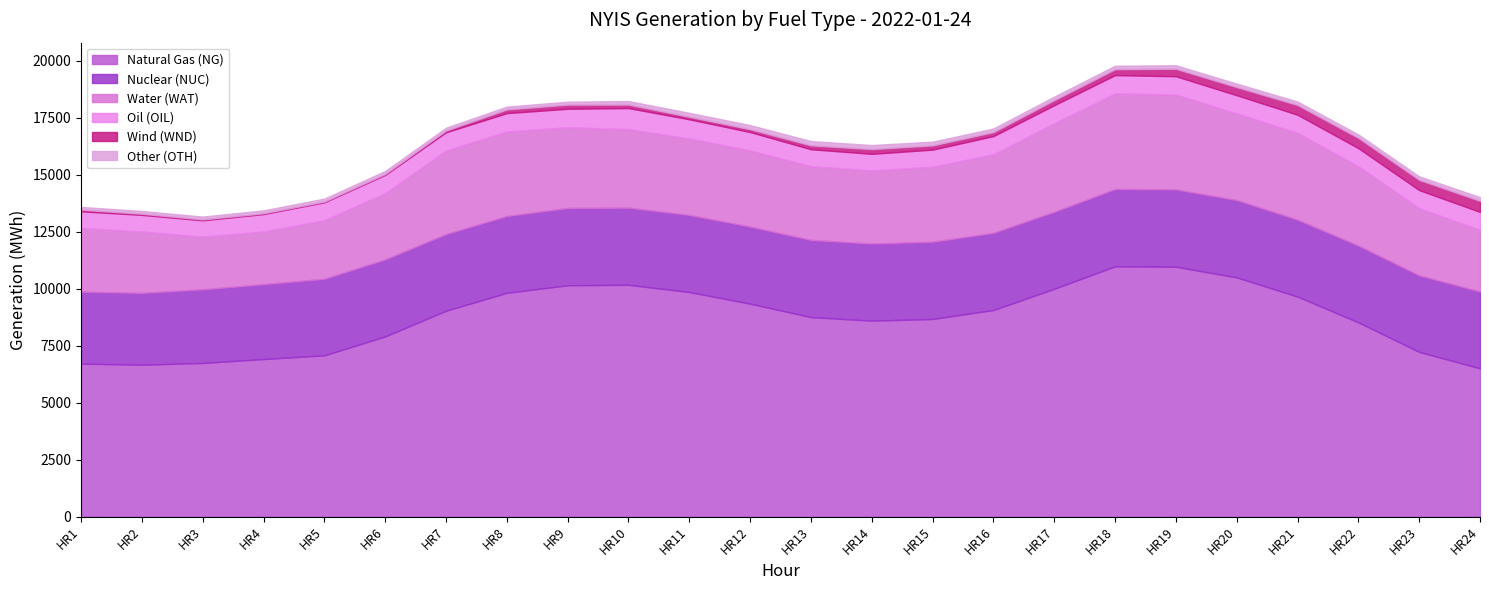

What is the difference between the second highest and second lowest values in the Natural Gas (NG) series?

4303